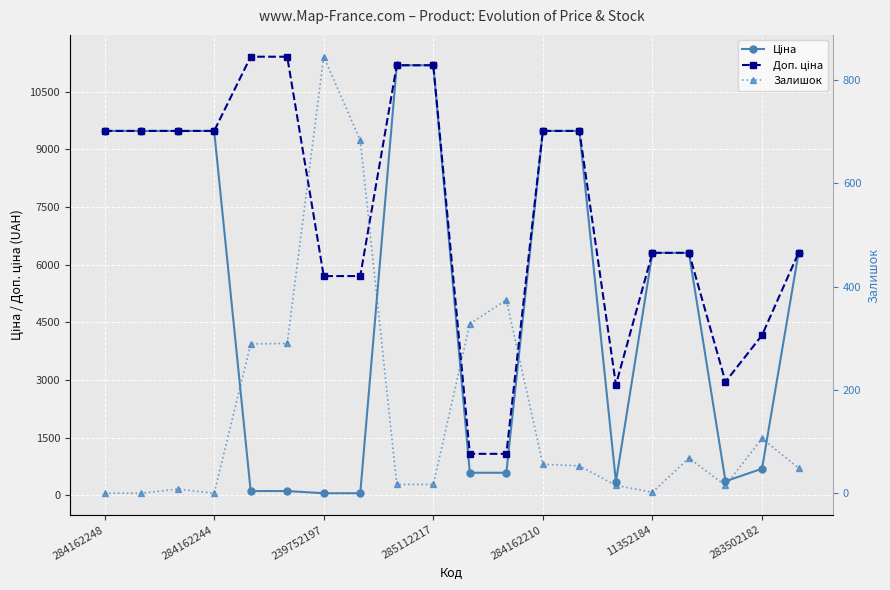

What value does the Ціна series have at 19?

6308.8